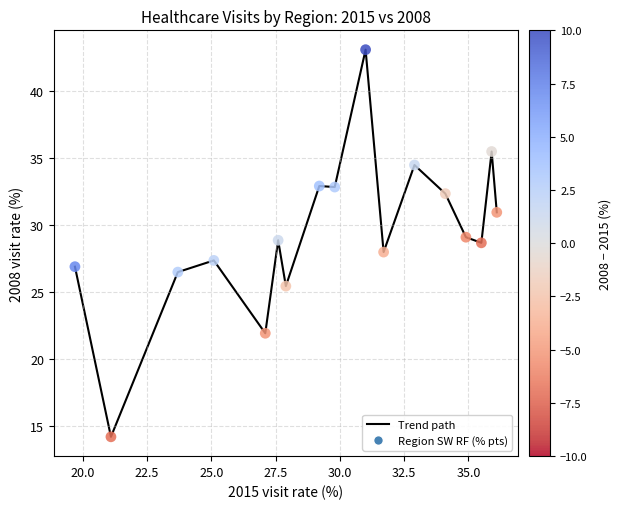

What is the maximum value shown in the chart?

43.0